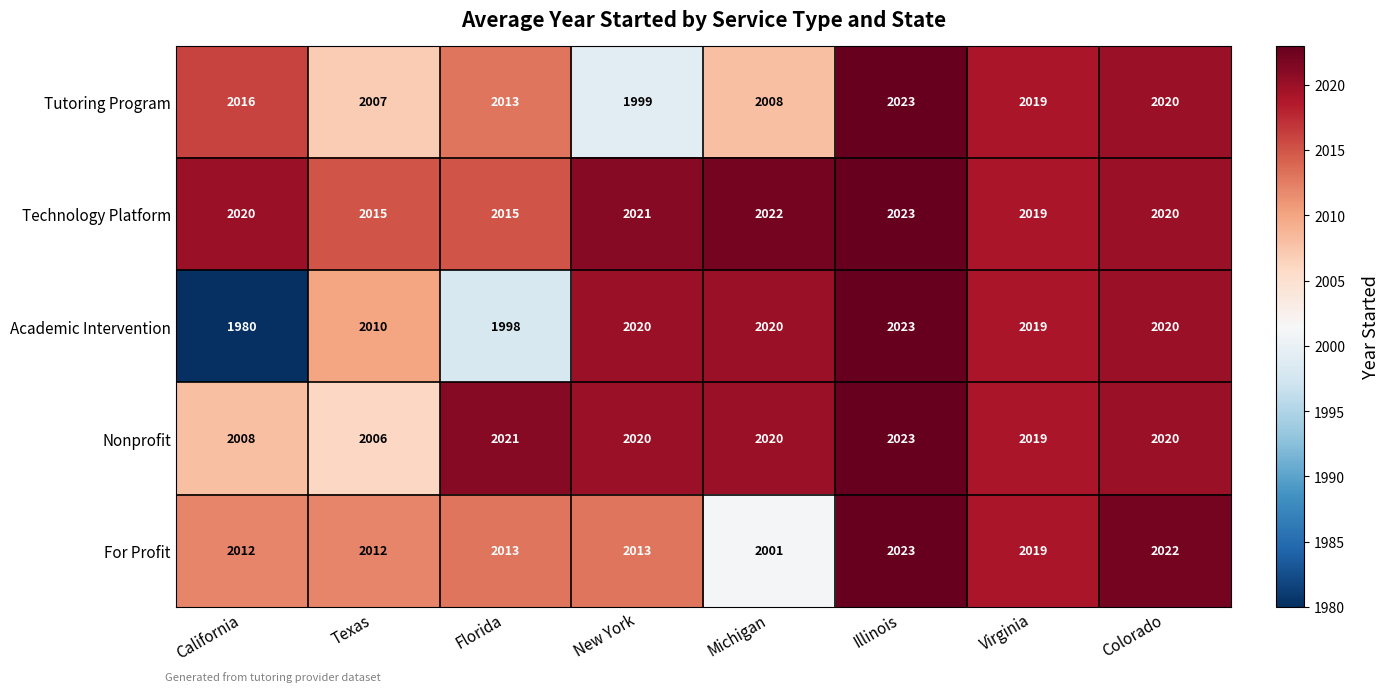

What is the maximum value for Nonprofit?

2023